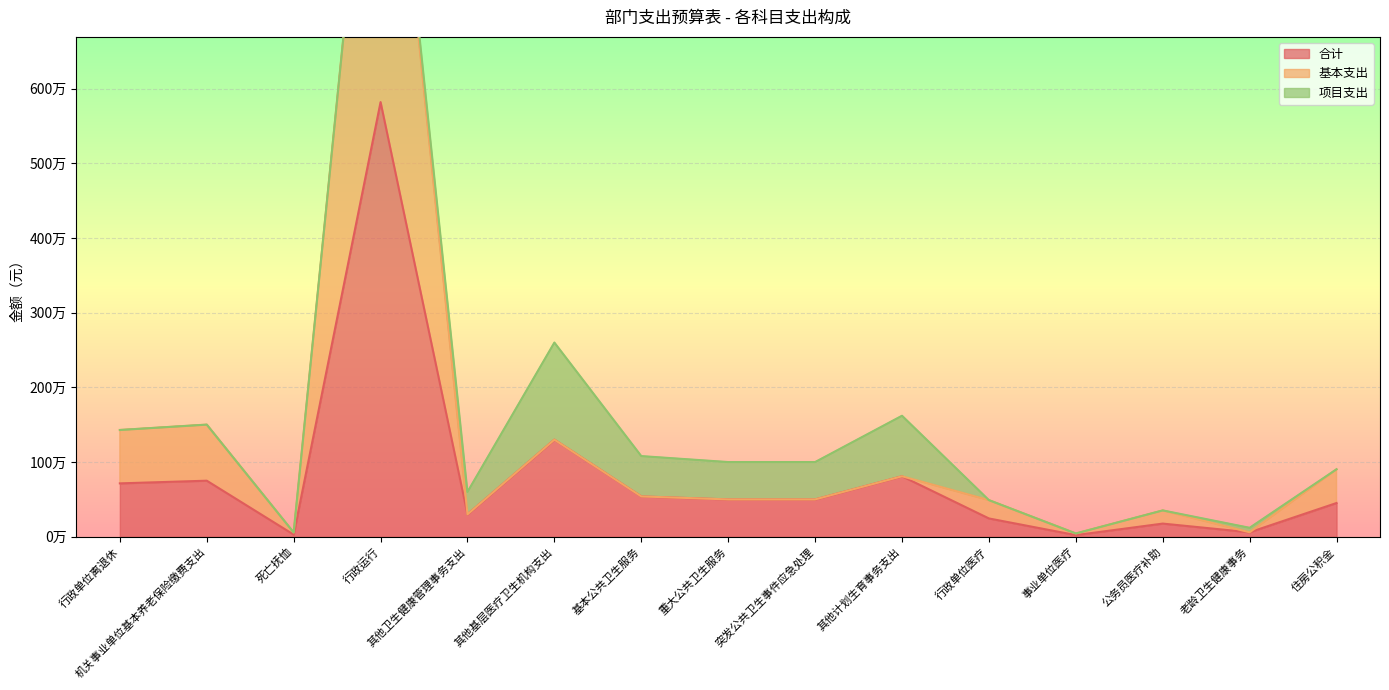

Between 行政运行 and 其他卫生健康管理事务支出, which series saw the biggest shift?

基本支出